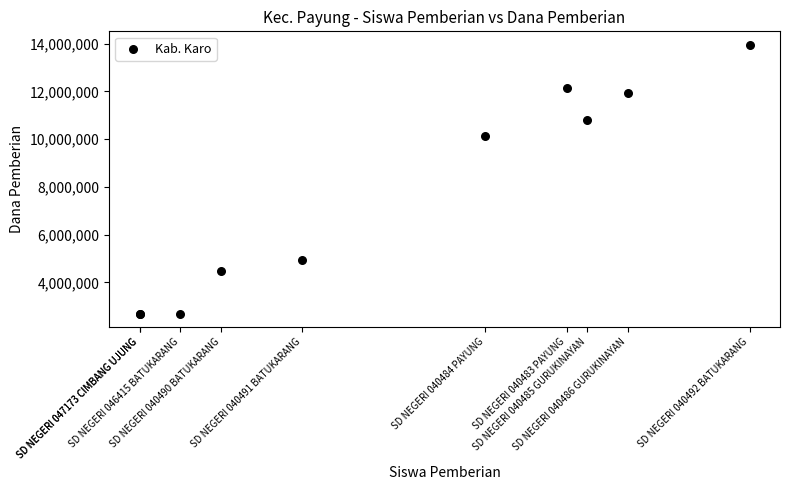

What Y value in the scatter plot is closest to 8325000?

10125000